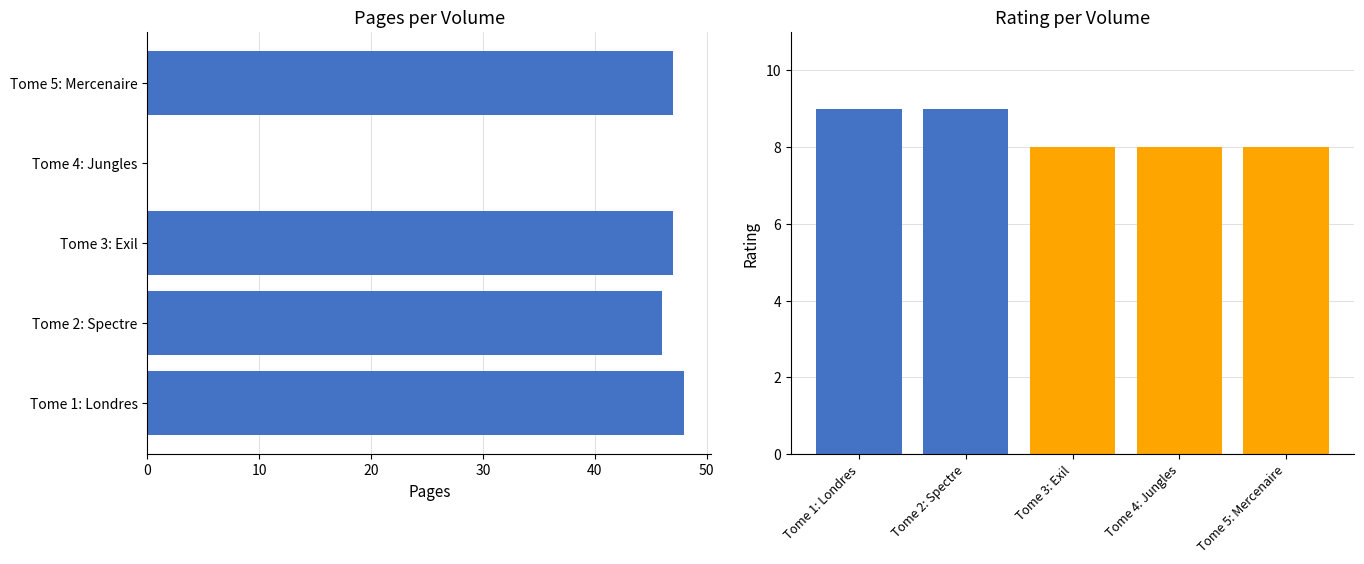

Count the rating values in the range 8 to 9.

5